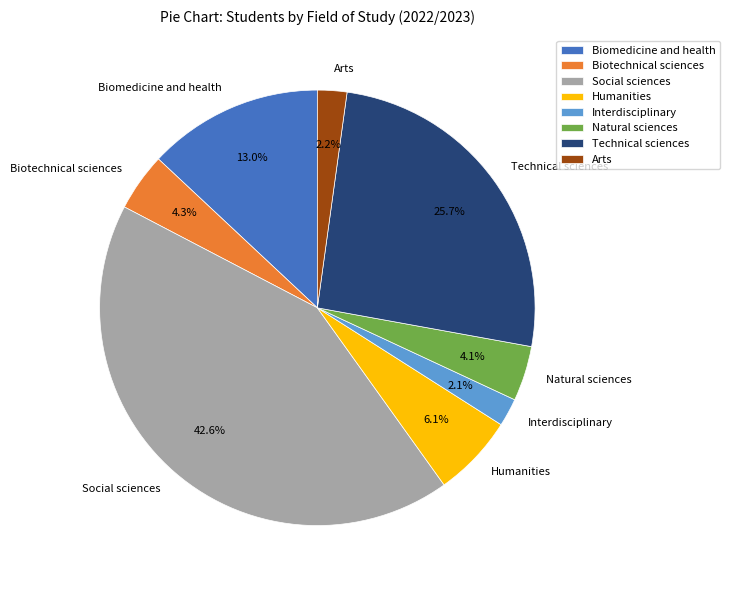

Count the number of slices in the pie.

8